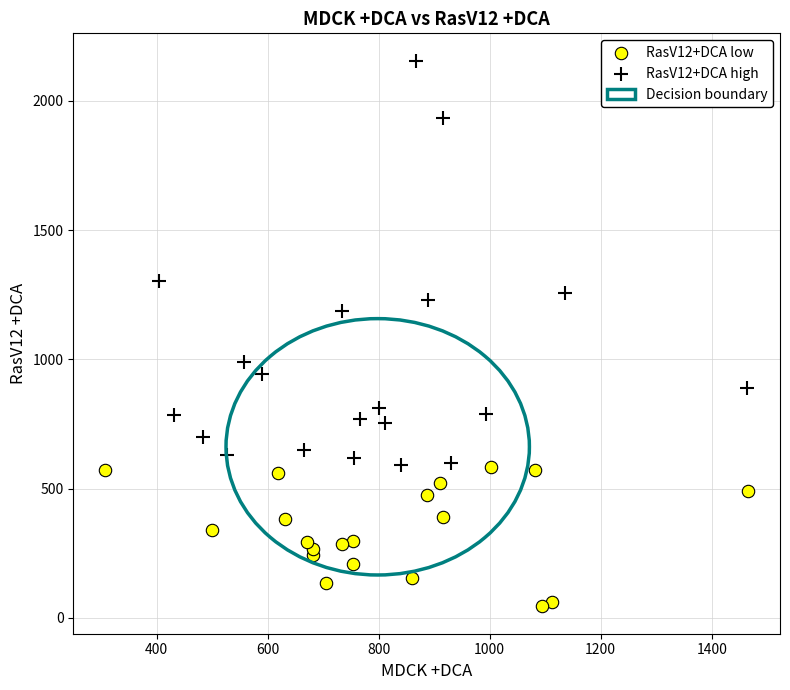

Which series contains the highest Y value?

RasV12+DCA high